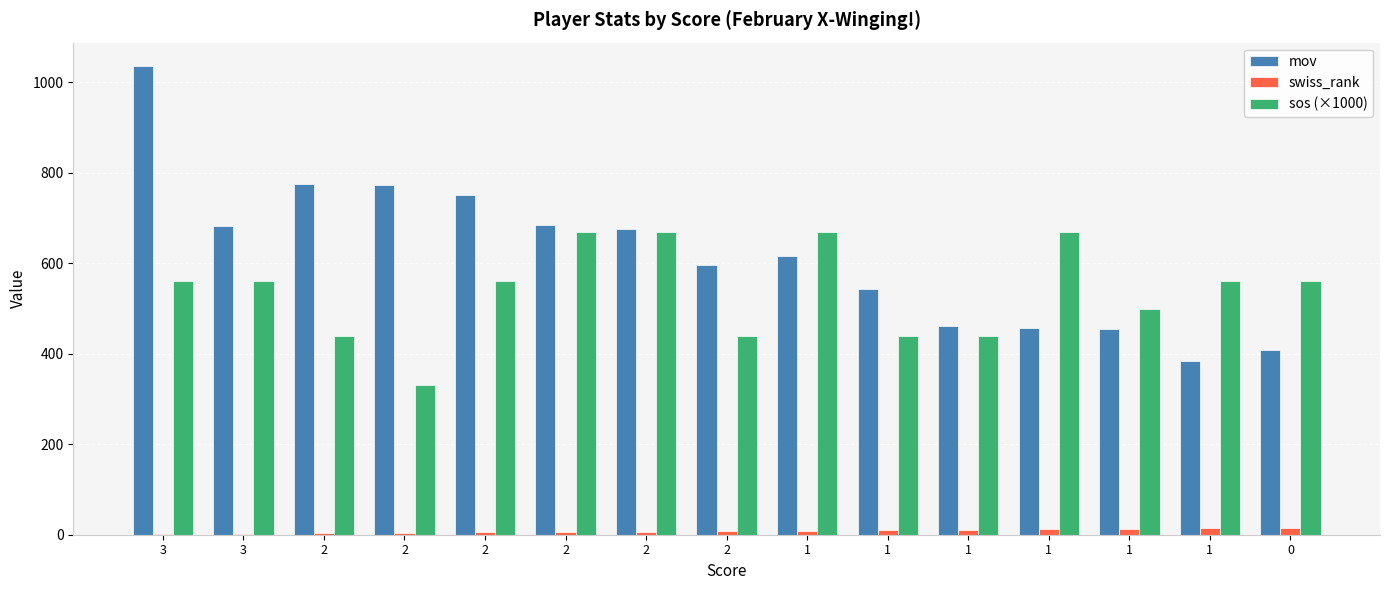

What is the difference between the mov values at 2 and 2?

74